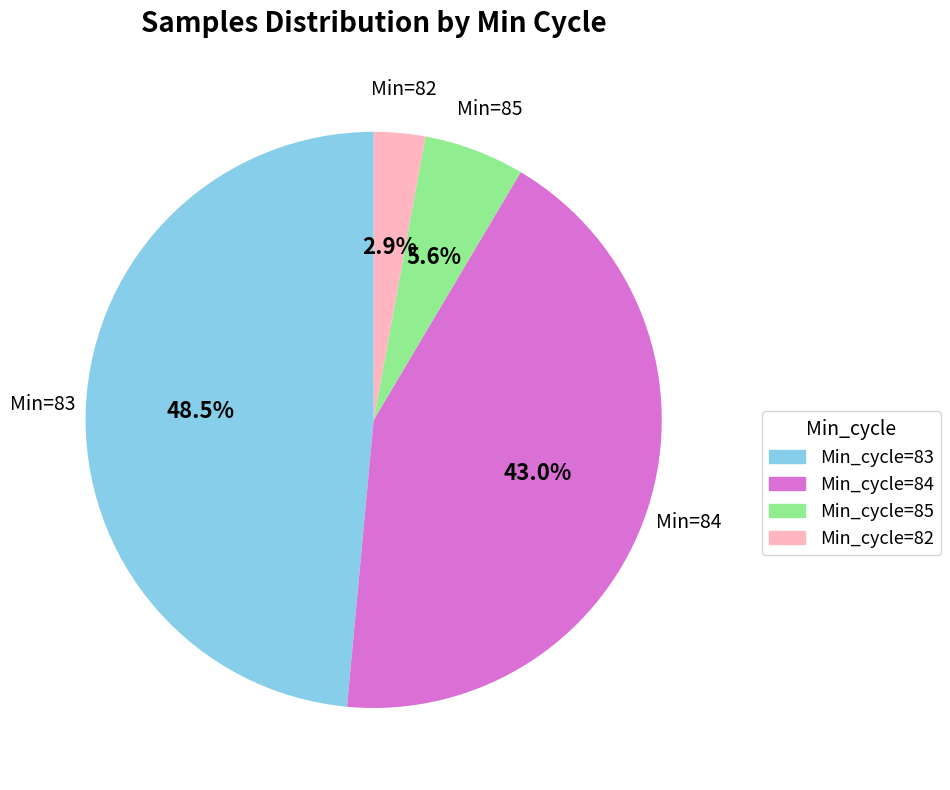

To the nearest percent, what portion does Min_cycle=82 represent?

3%